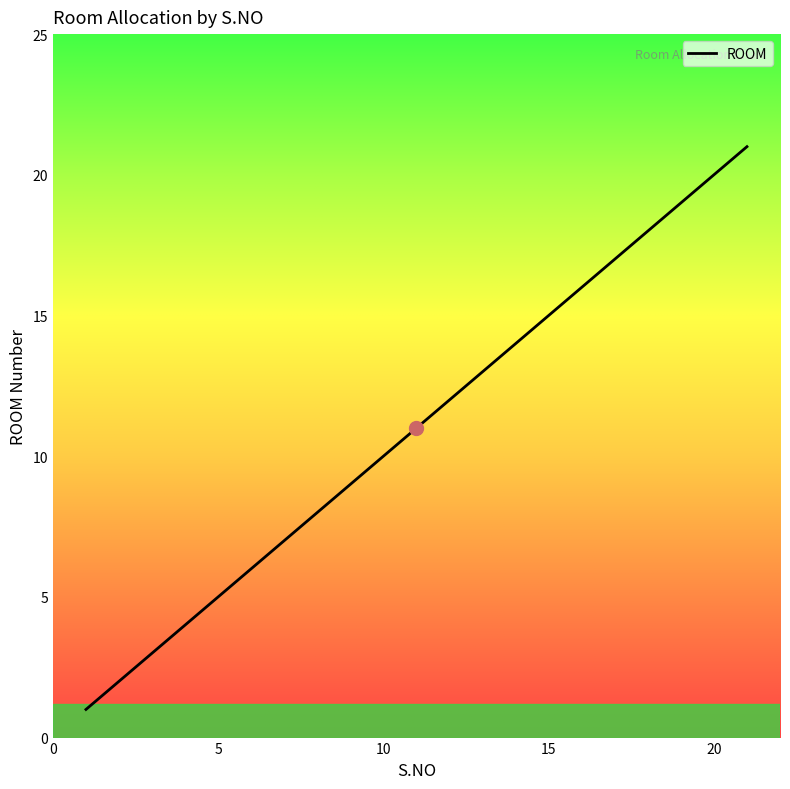

What is the greatest value displayed?

21